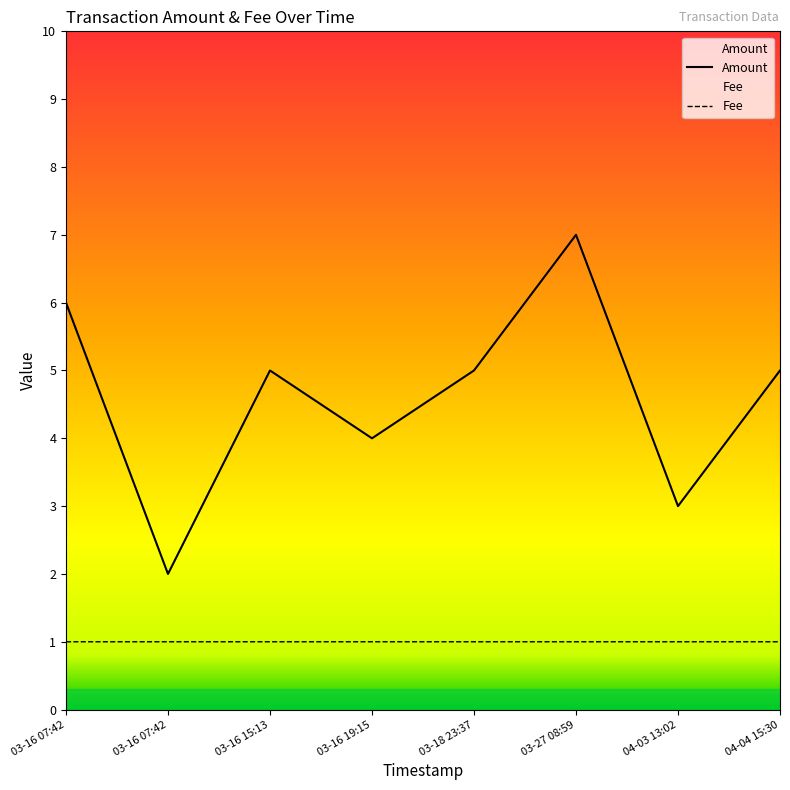

What is the highest value of the Amount series?

7.0